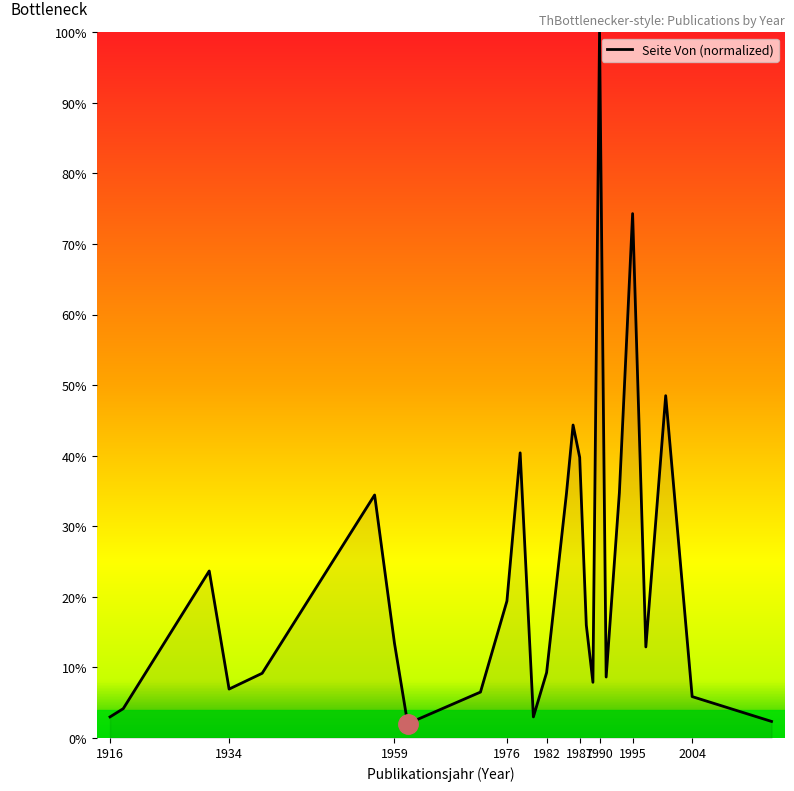

What is the average value?

23.3